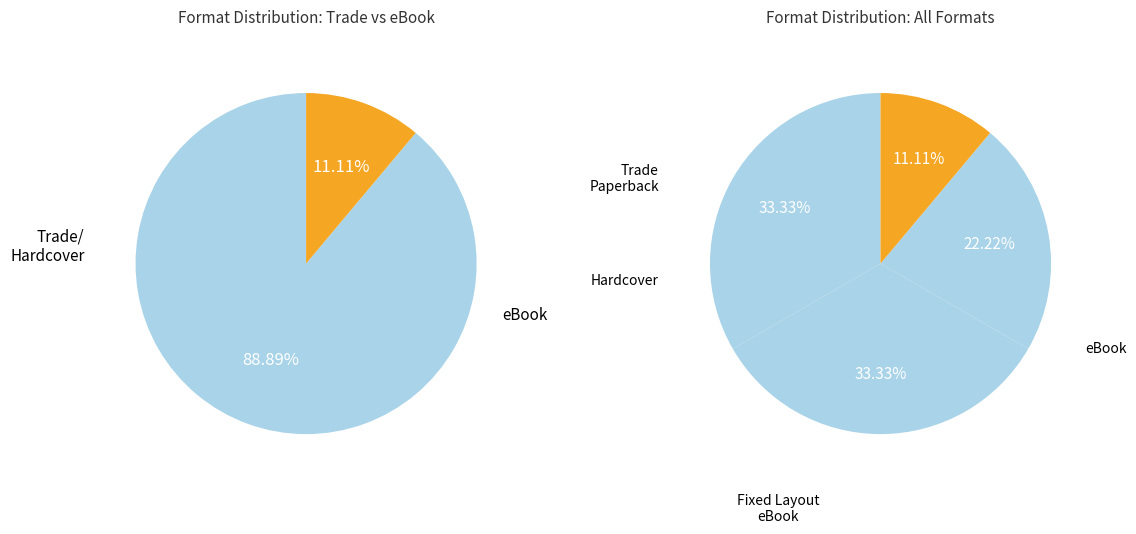

Is Fixed Layout eBook the majority of the pie?

No